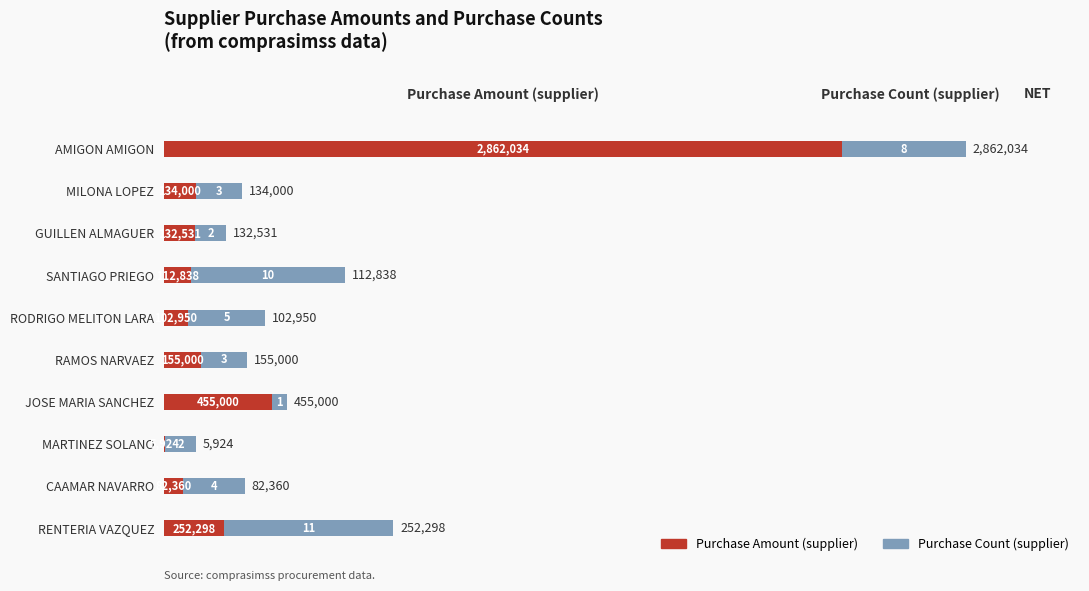

What are all the series names shown in the legend?

Purchase Amount (supplier), Purchase Count (supplier)